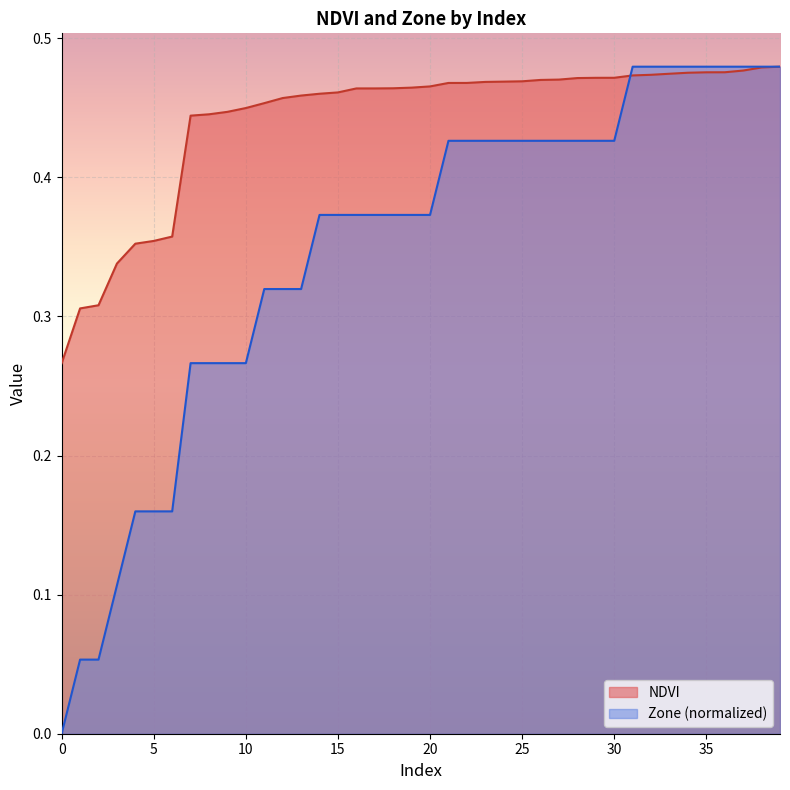

Read the Zone value at 10.

0.3